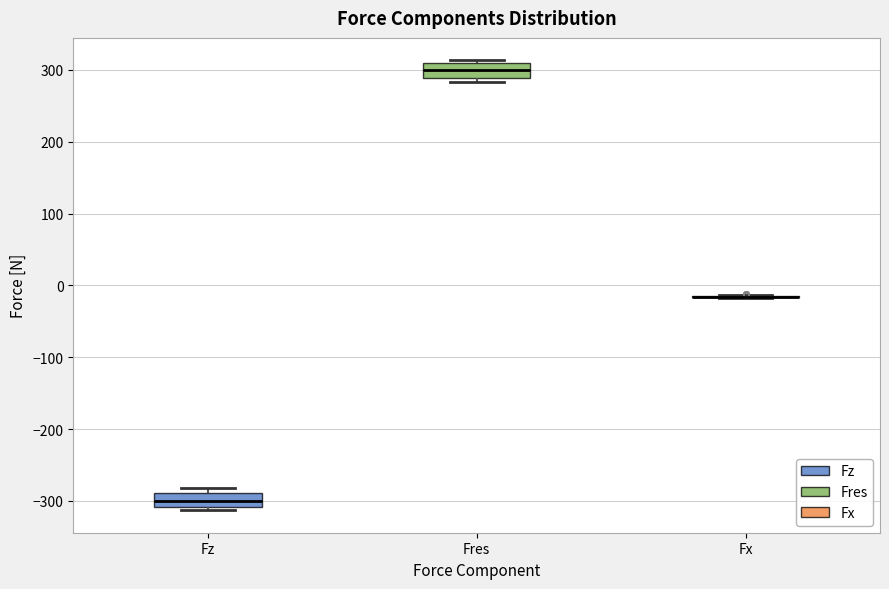

Reading left to right, transcribe this box plot: for each box, give where its median line is, the range the box spans, and where its two whiskers end, as read against the y-axis. The values are not printed on the chart, so give them approximately, as read against the axis.

Fz: median -300, box -310 to -290, whiskers -310 (just below the box's lower edge) to -280
Fres: median 300, box 290 to 310, whiskers 280 to 310 (just above the box's upper edge)
Fx: box collapsed to a line at -20, whiskers -20 to -10